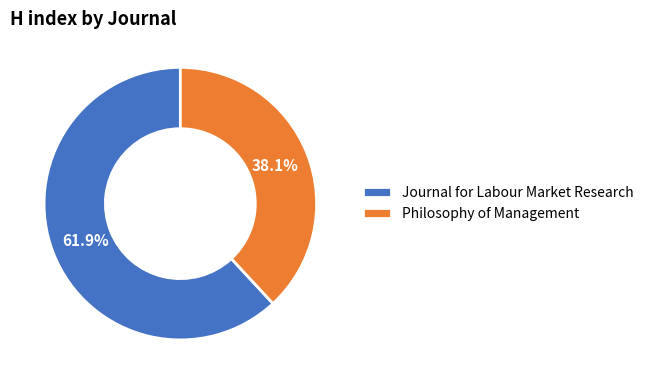

Which has a higher value, Journal for Labour Market Research or Philosophy of Management?

Journal for Labour Market Research